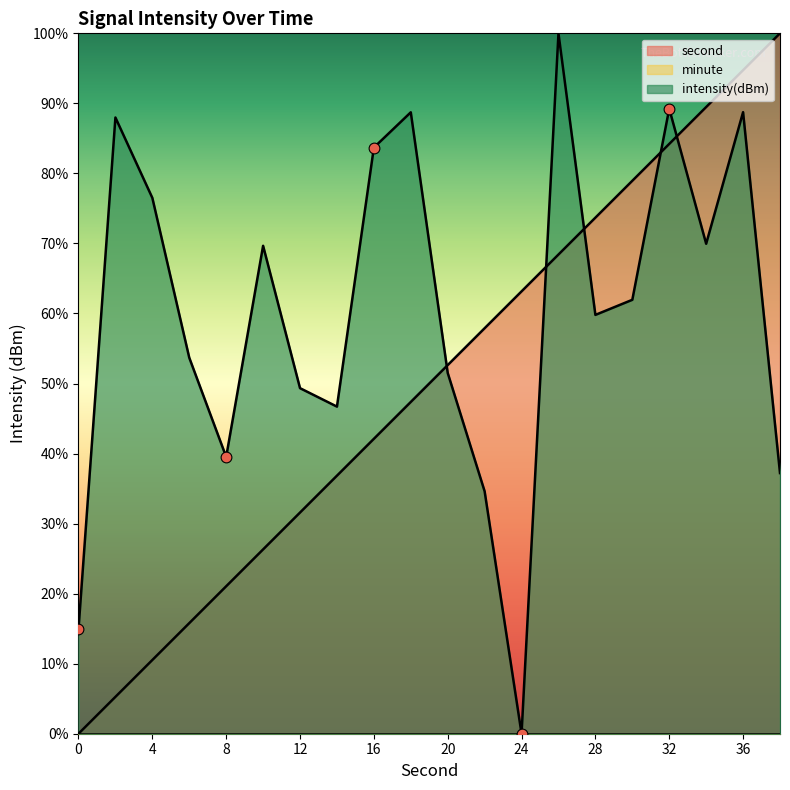

Which series contains the lowest Y value?

second